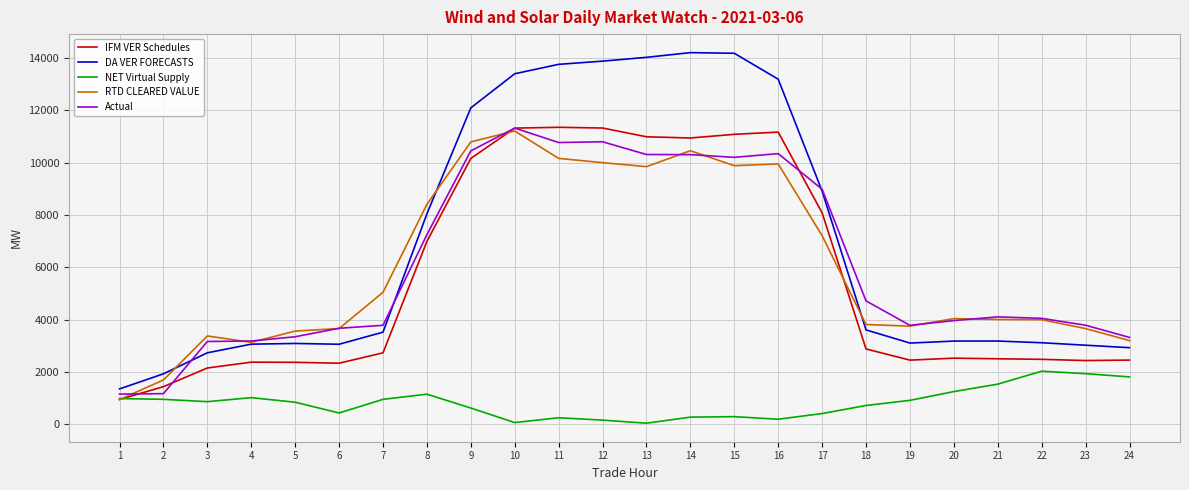

Where do DA VER FORECASTS and Actual first cross each other?

2 and 3